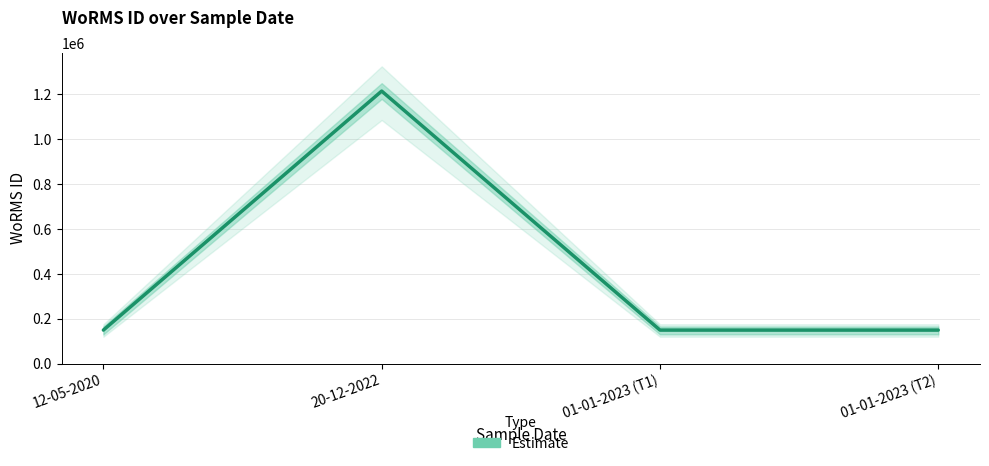

At which label is the value closest to 681888?

12-05-2020